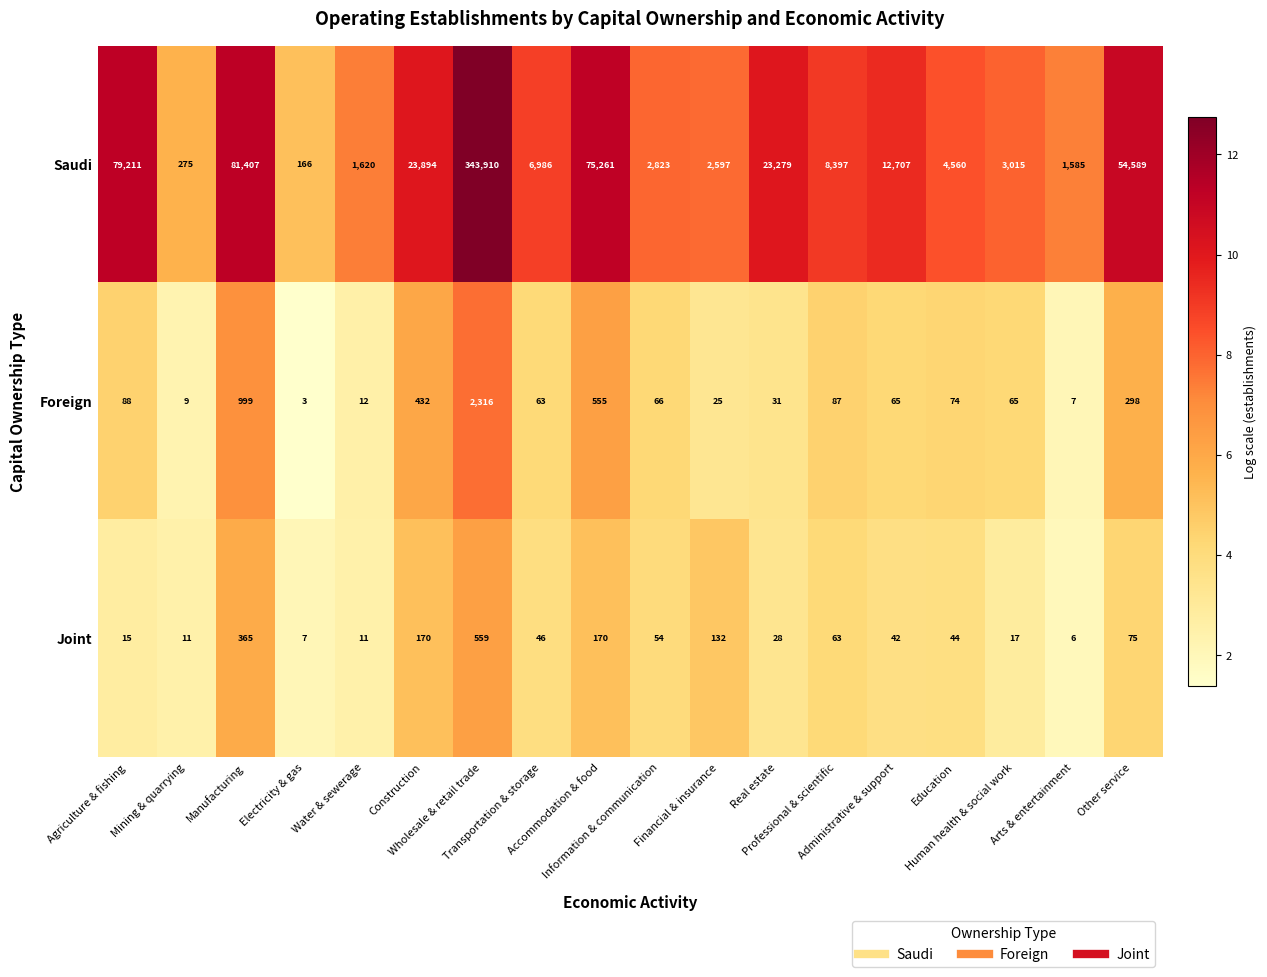

What is the spread (max minus min) of values at Accommodation & food?

75091